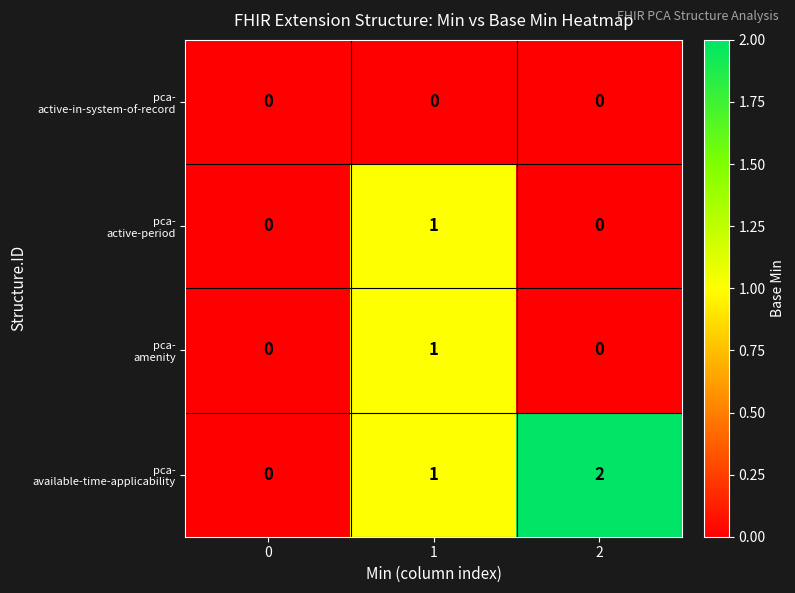

What is the total value across all series at 2?

2